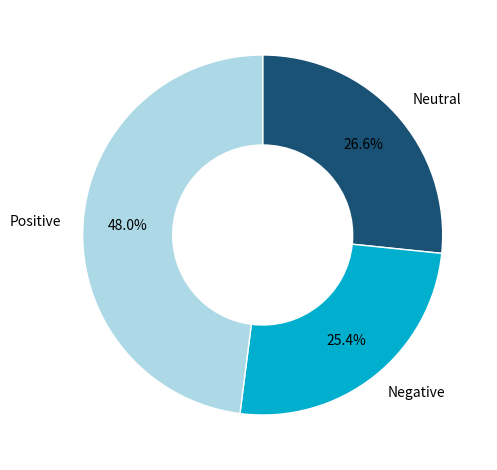

Is there a majority slice in this chart?

No